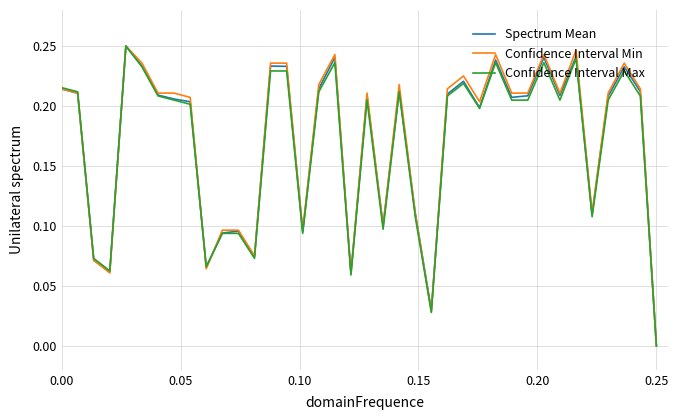

What is the sum of all Confidence Interval Min values?

6.5